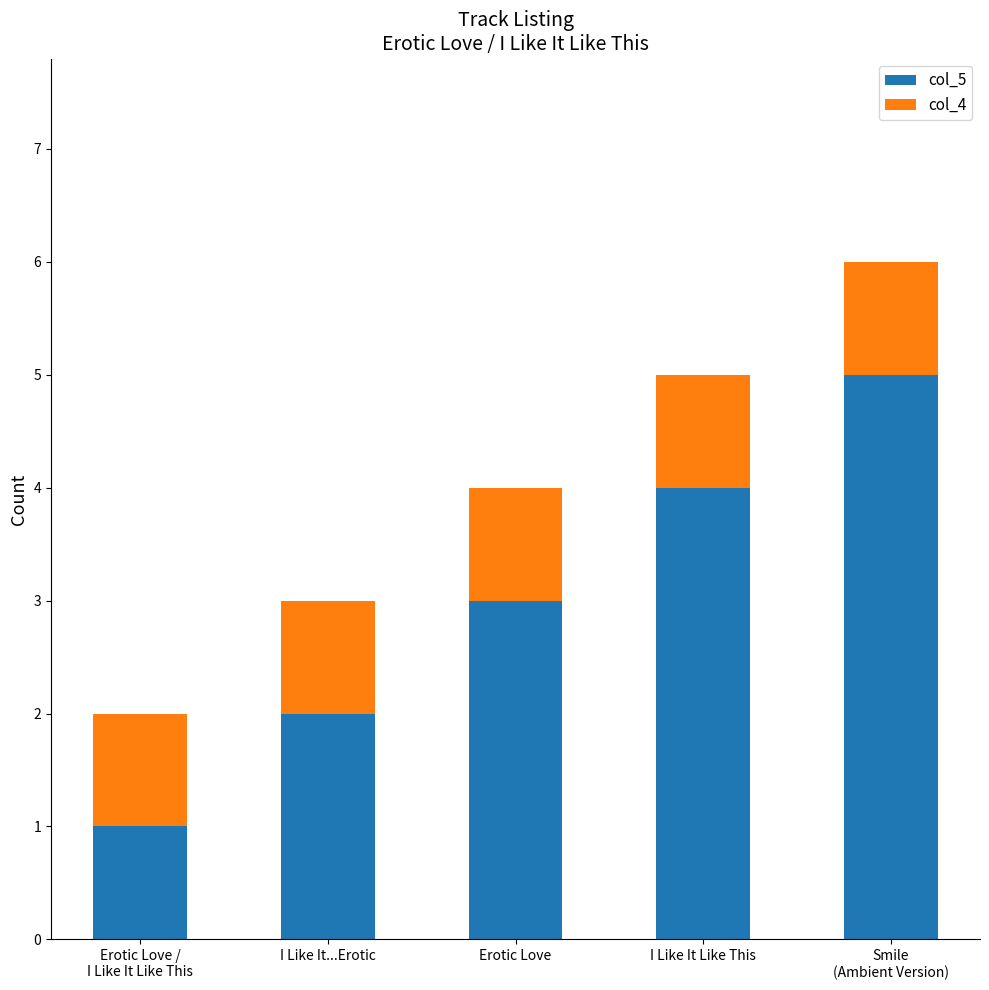

True or false: col_5 has a value of 4 at Erotic Love.

False